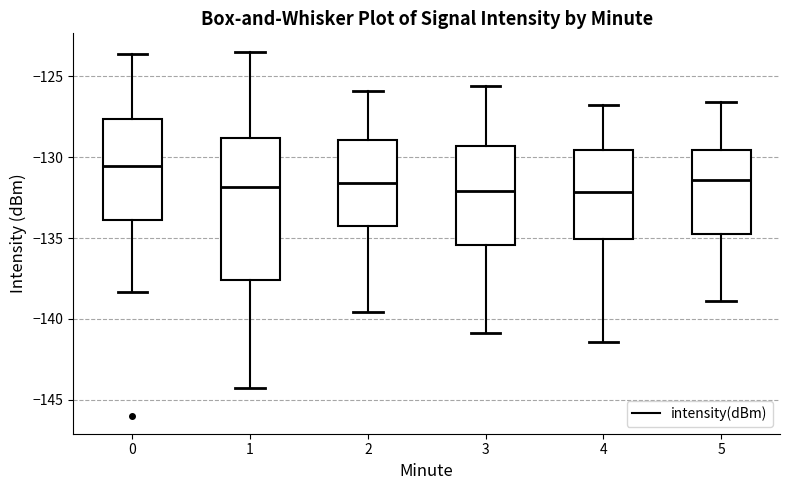

Reading left to right, read every box against the y-axis: the position of its median line, the range the box covers, and the ends of its whiskers. The values are not printed on the chart, so give them approximately, as read against the axis.

0: median -130.5, box -134.0 to -127.5, whiskers -138.5 to -123.5
1: median -132.0, box -137.5 to -129.0, whiskers -144.5 to -123.5
2: median -131.5, box -134.5 to -129.0, whiskers -139.5 to -126.0
3: median -132.0, box -135.5 to -129.5, whiskers -141.0 to -125.5
4: median -132.0, box -135.0 to -129.5, whiskers -141.5 to -127.0
5: median -131.5, box -134.5 to -129.5, whiskers -139.0 to -126.5